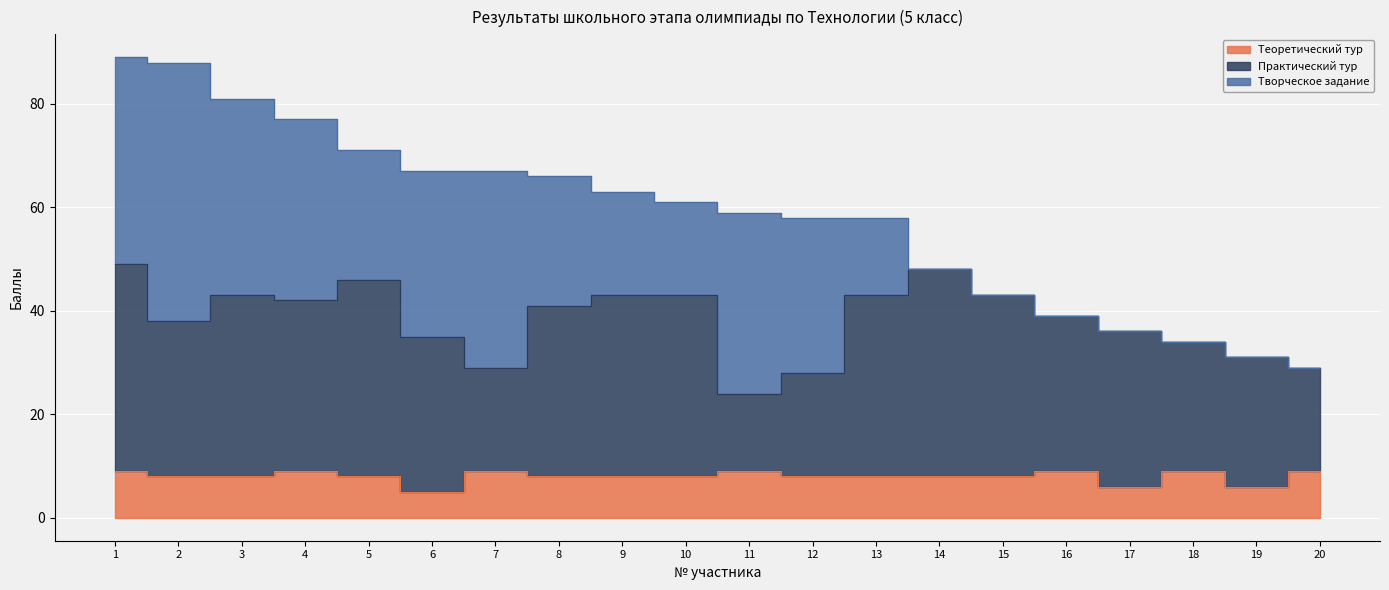

What is the difference between the second highest and second lowest values in the Теоретический тур series?

3